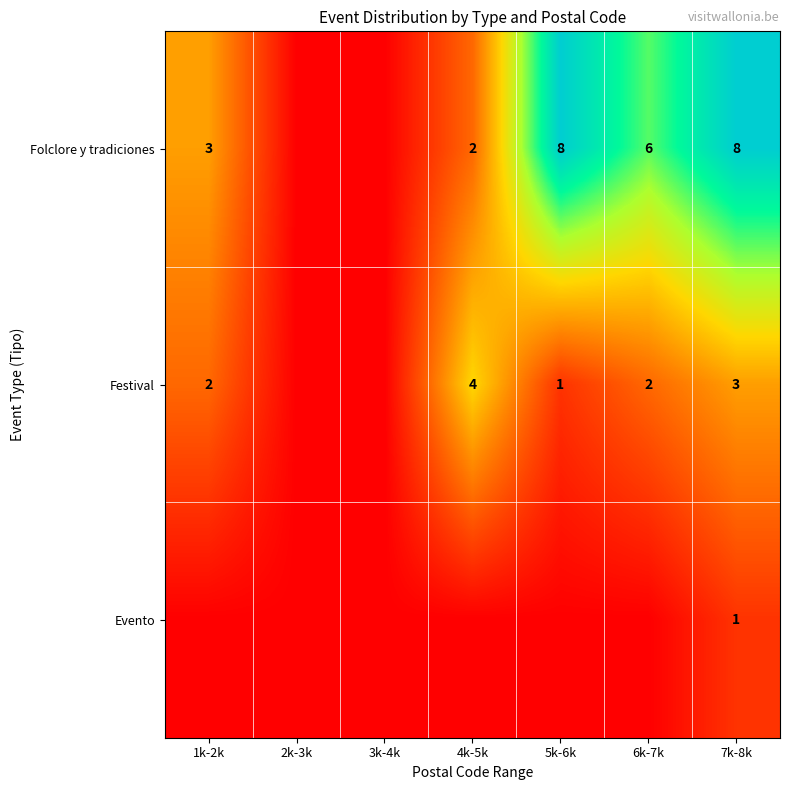

Is it true that Folclore y tradiciones equals 8 at 7k-8k?

True